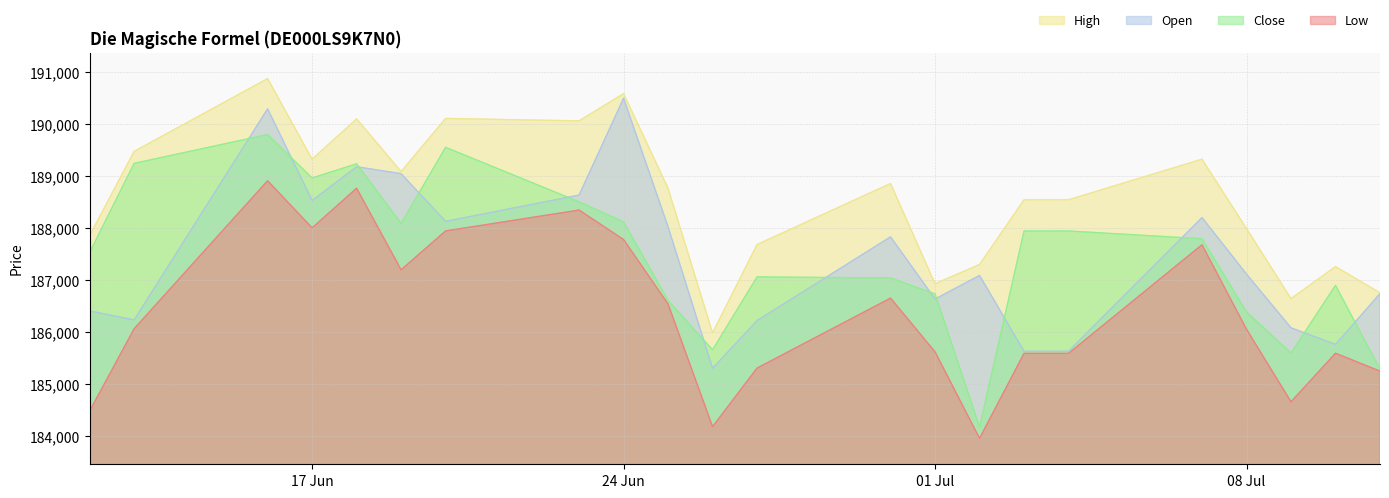

Rank the series by their maximum value, from highest to lowest.

High, Open, Close, Low